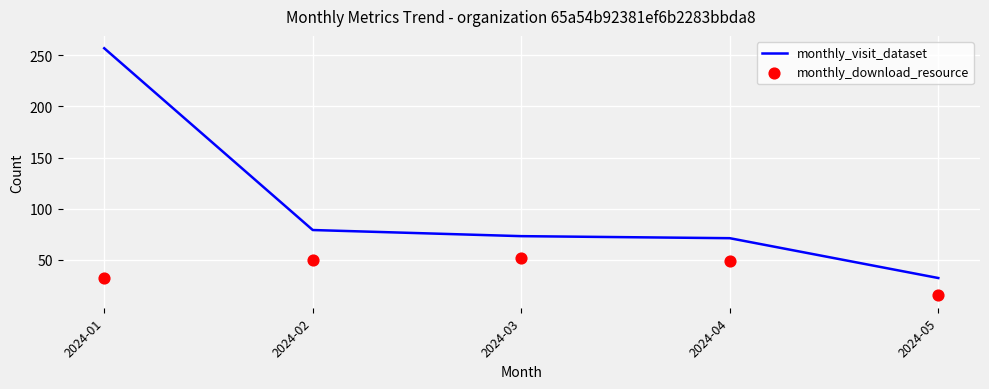

Is the value of monthly_download_resource at 2024-04 greater than the value of monthly_visit_dataset at 2024-05?

Yes